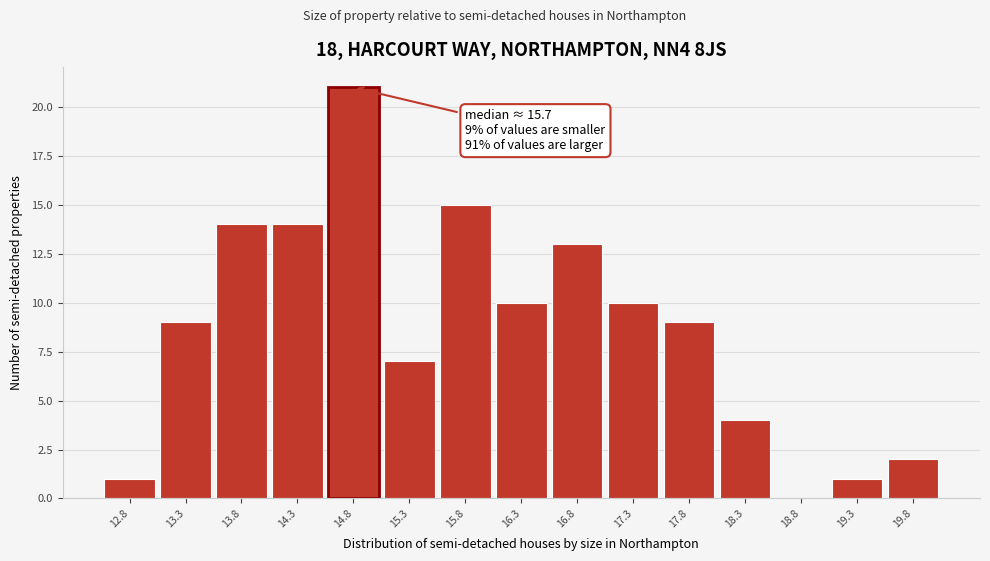

Reading left to right, transcribe all the data shown in this chart.

12.8=1	13.3=9	13.8=14	14.3=14	14.8=21	15.3=7	15.8=15	16.3=10	16.8=13	17.3=10	17.8=9	18.3=4	18.8=0	19.3=1	19.8=2